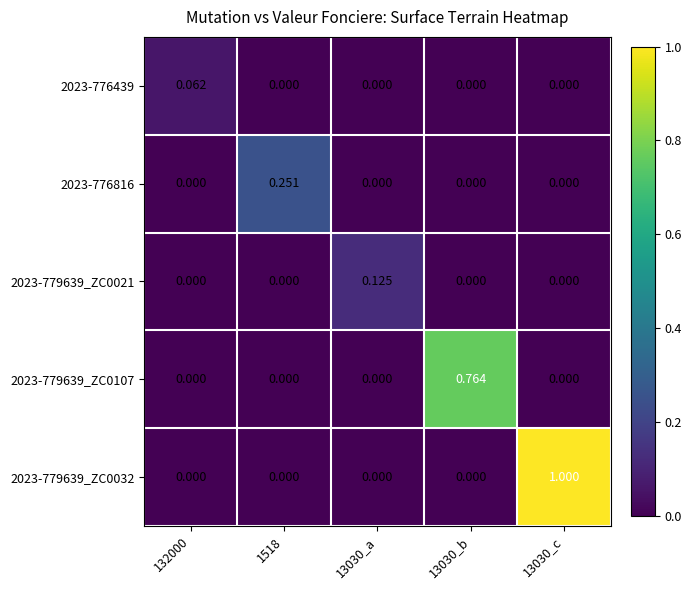

Is the value of 2023-776816 at 132000 greater than the value of 2023-779639_ZC0021 at 13030_a?

No